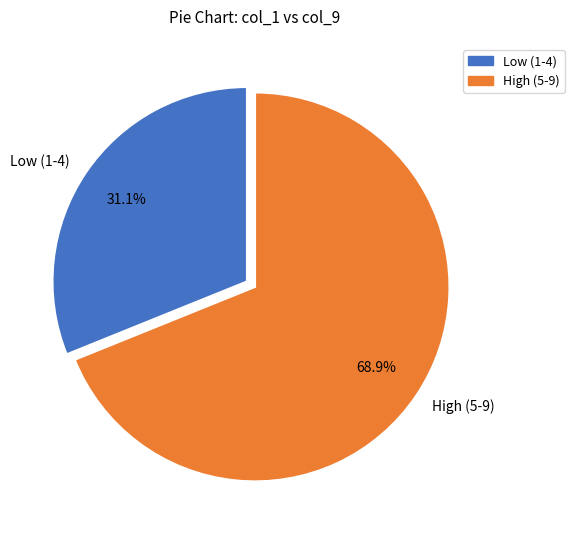

Which category has the biggest portion of the pie?

High (5-9)